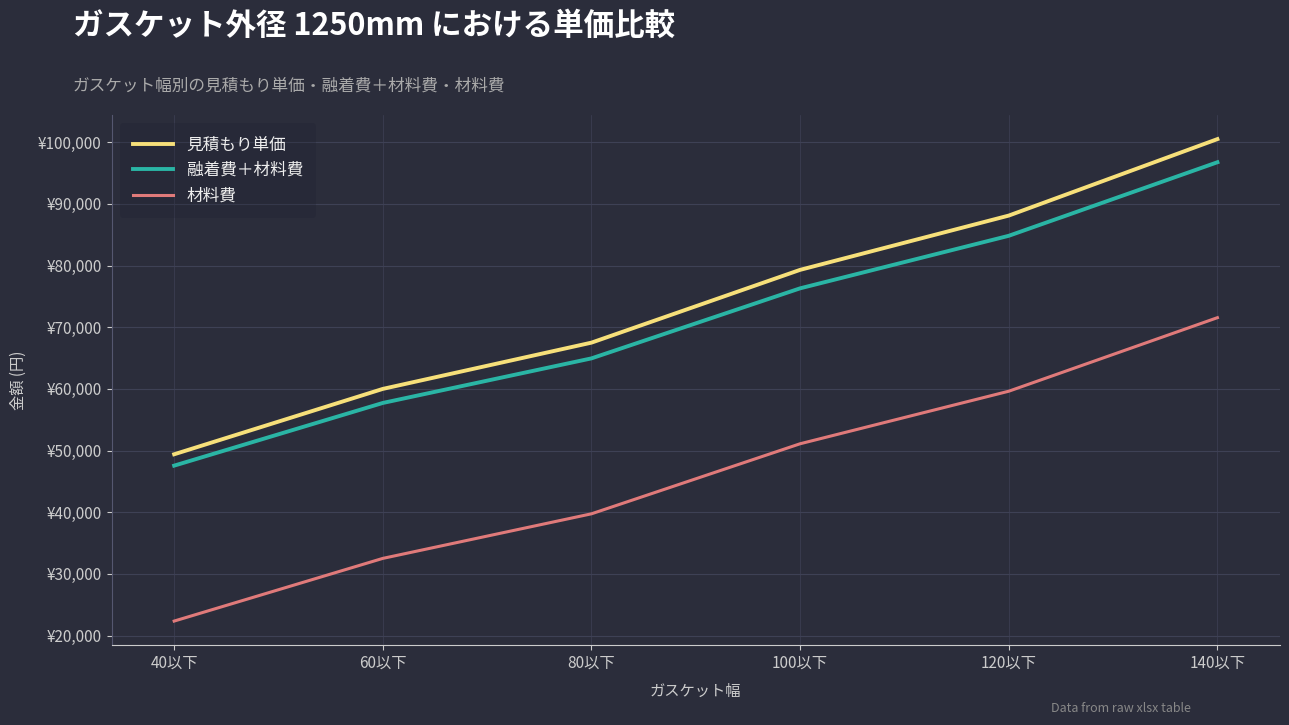

Where is 融着費＋材料費 nearest to the value 72153?

100以下